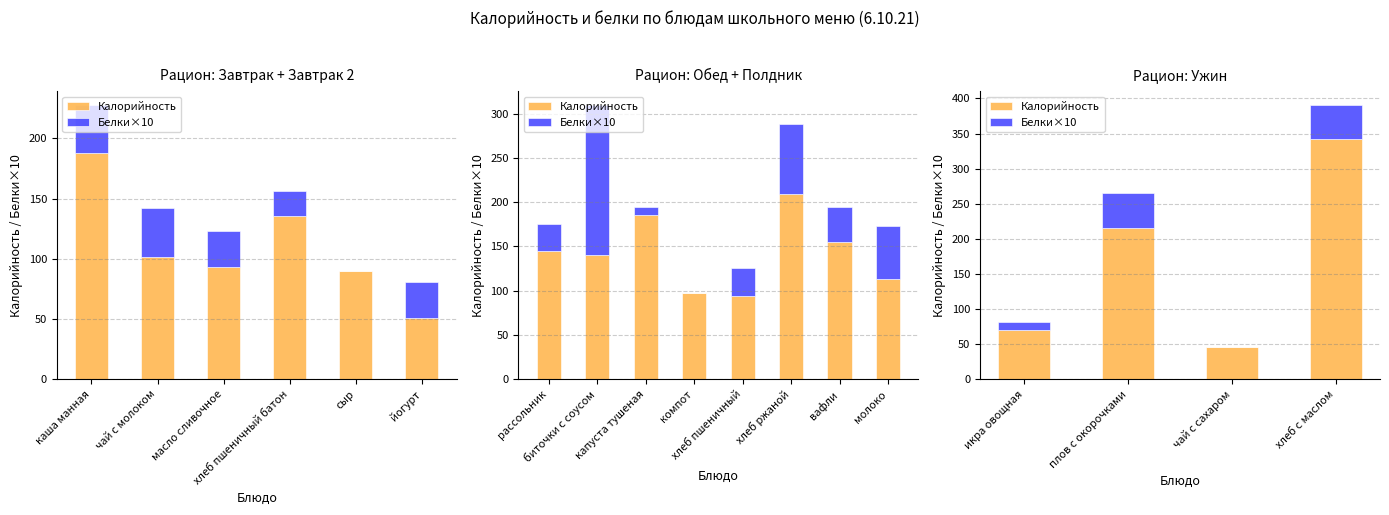

Which series has the largest total across all categories?

Калорийность